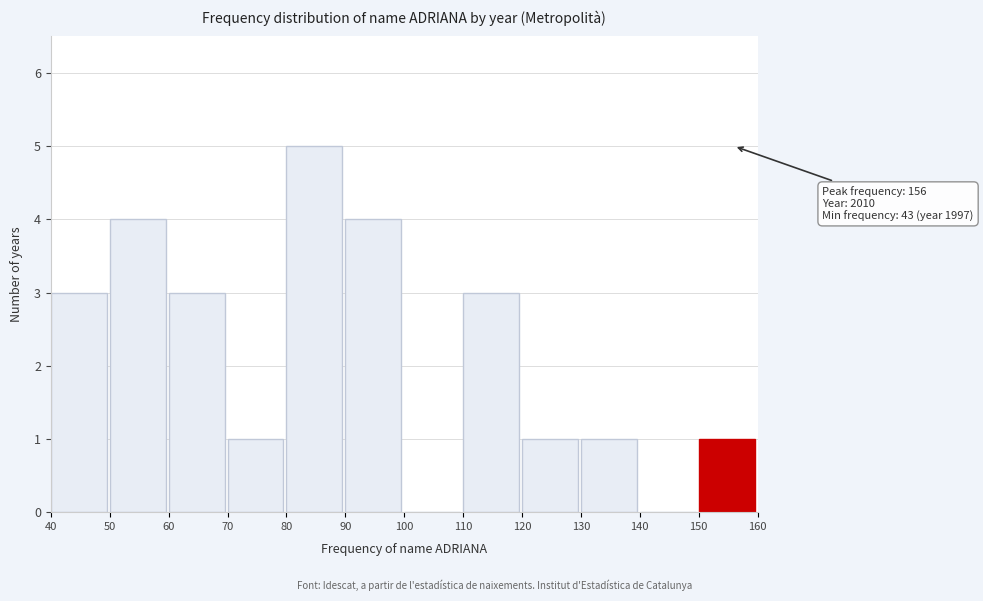

Which range on the x-axis has the tallest bar?

80 to 90